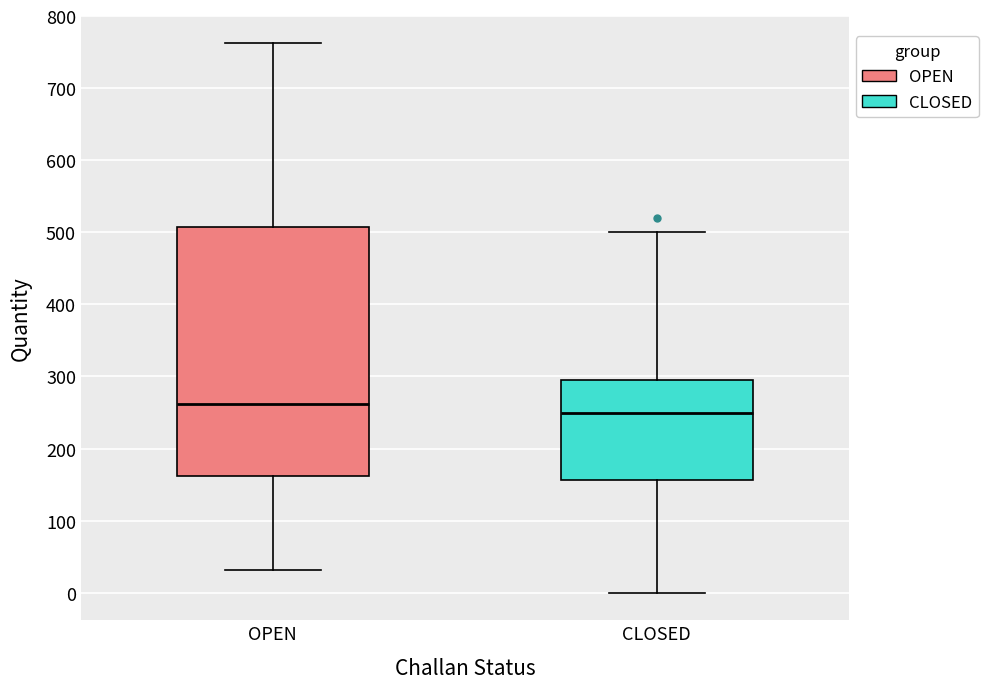

Reading left to right, transcribe this box plot: for each box, give where its median line is, the range the box spans, and where its two whiskers end, as read against the y-axis. The values are not printed on the chart, so give them approximately, as read against the axis.

OPEN: median 260, box 160 to 510, whiskers 30 to 760
CLOSED: median 250, box 160 to 290, whiskers 0 to 500